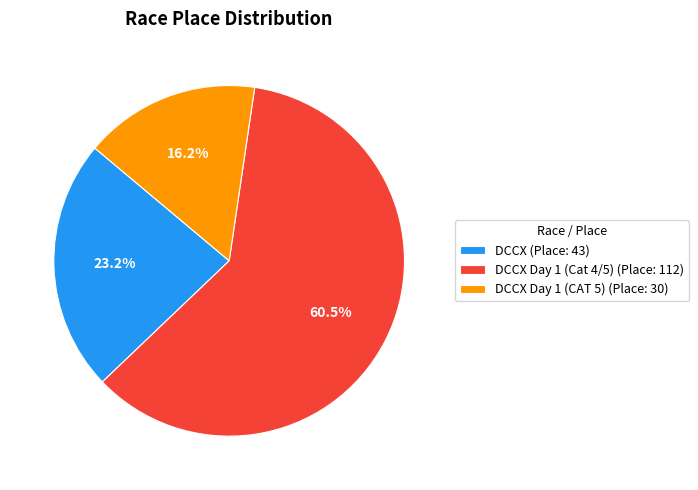

What is the ratio of the value at DCCX (Place: 43) to the value at DCCX Day 1 (Cat 4/5) (Place: 112)?

0.4